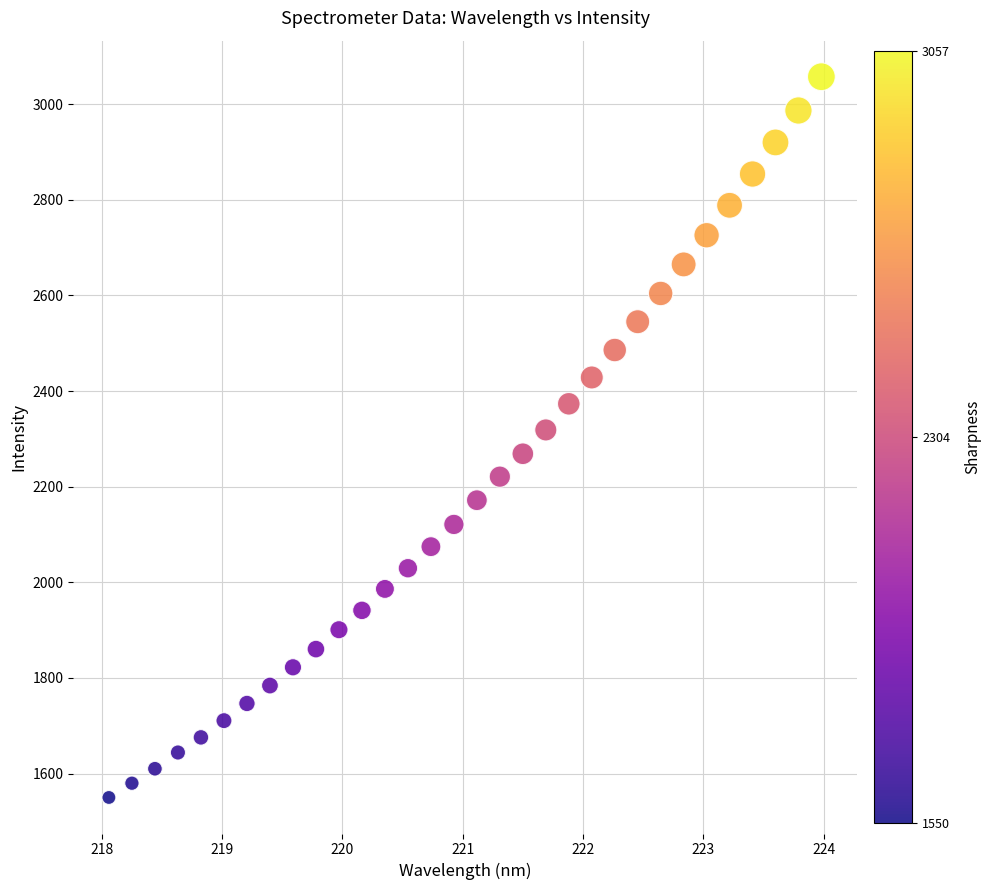

What is the range of Y values (max minus min)?

1507.3